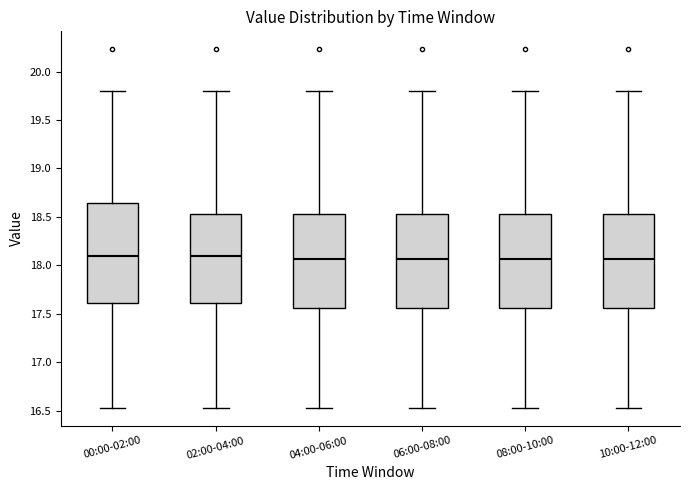

Where is the upper edge of the box for 04:00-06:00 on the y-axis? The values are not printed on the chart, so give them approximately, as read against the axis.

18.55